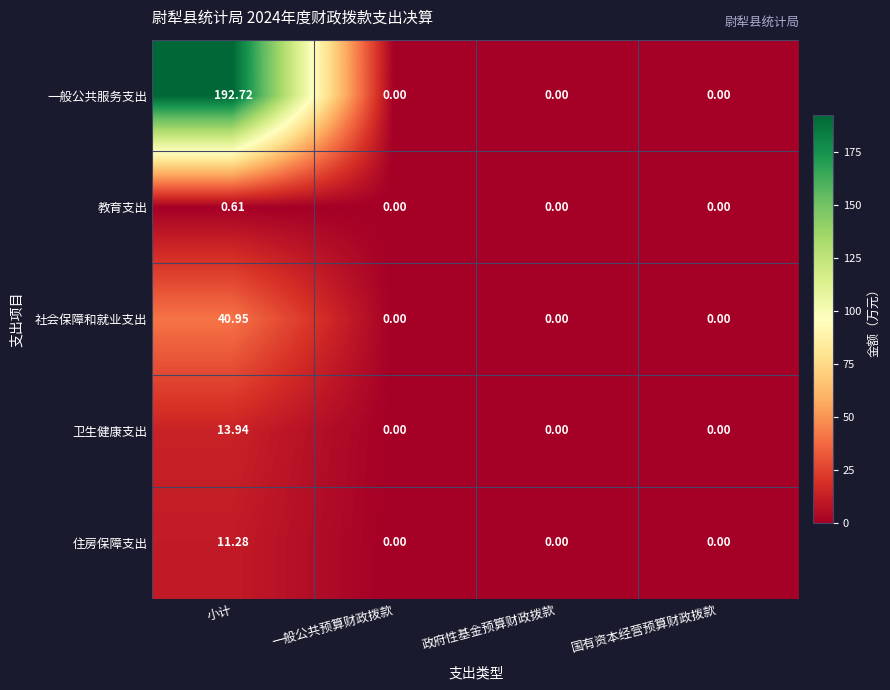

At which category is the sum across all series the highest?

小计